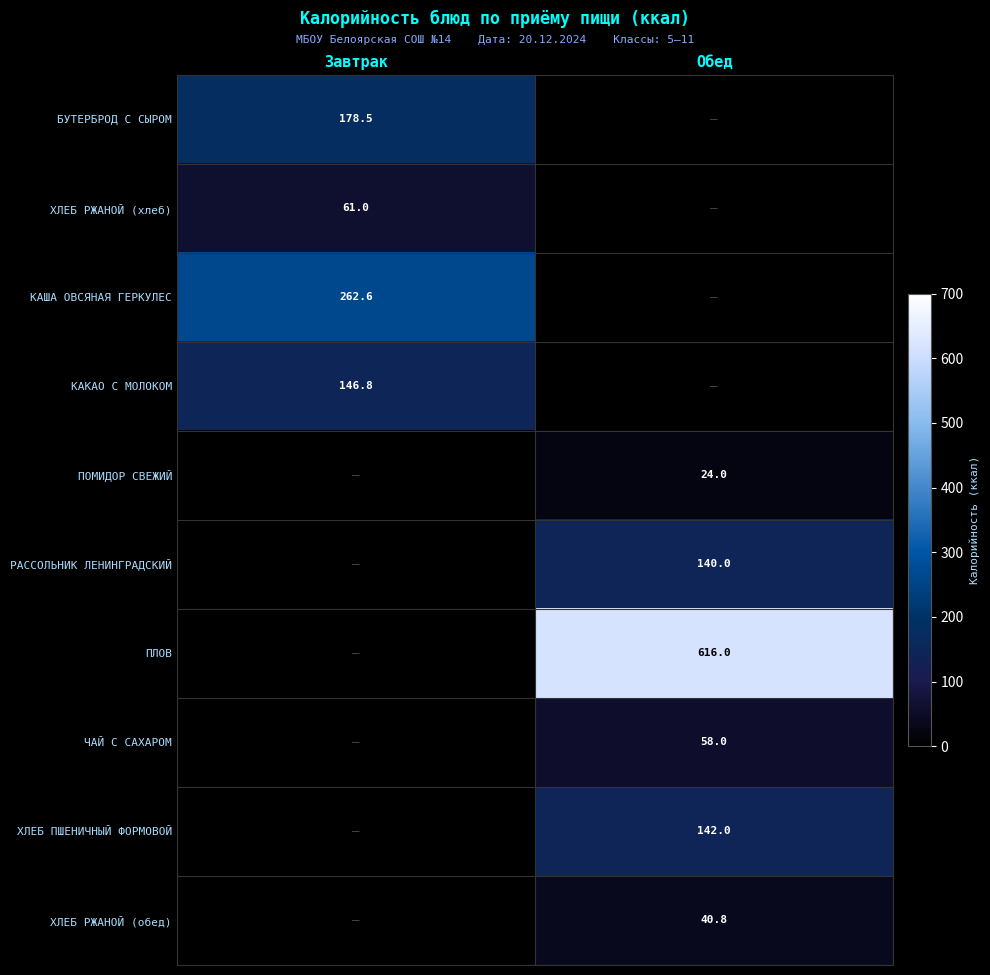

The value of КАША ОВСЯНАЯ ГЕРКУЛЕС at Завтрак is 262.6. True or false?

True